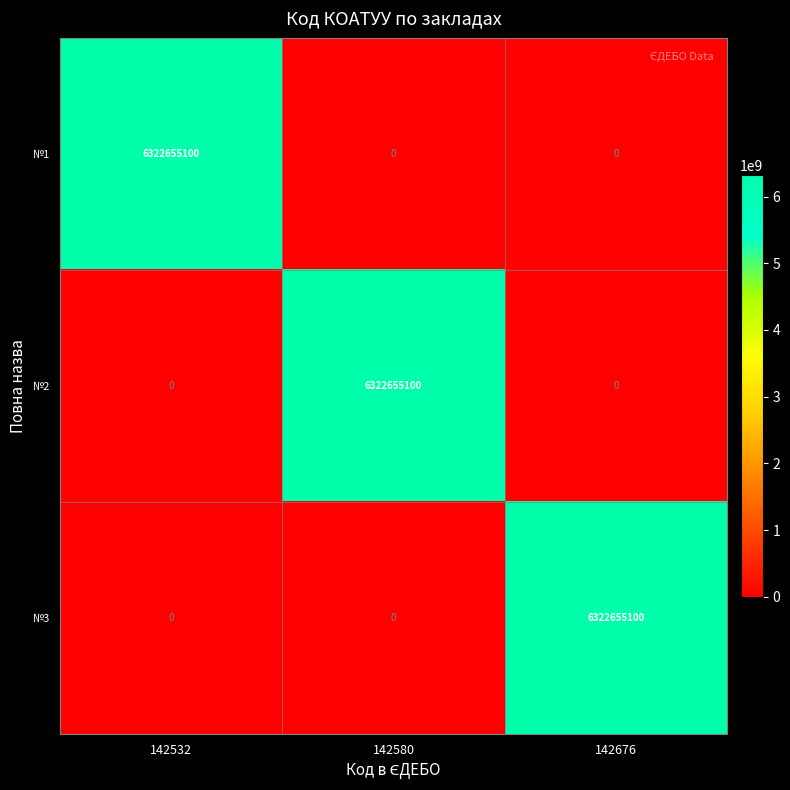

At how many categories does at least one series exceed 2957396275?

3